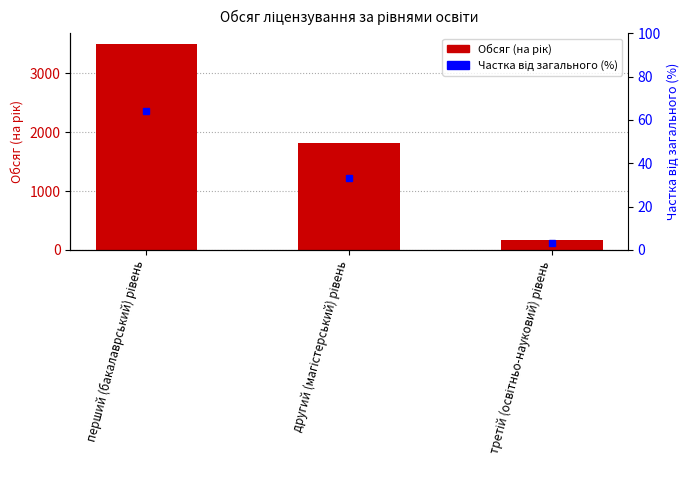

What is the label of the 1st bar from the left?

перший (бакалаврський) рівень